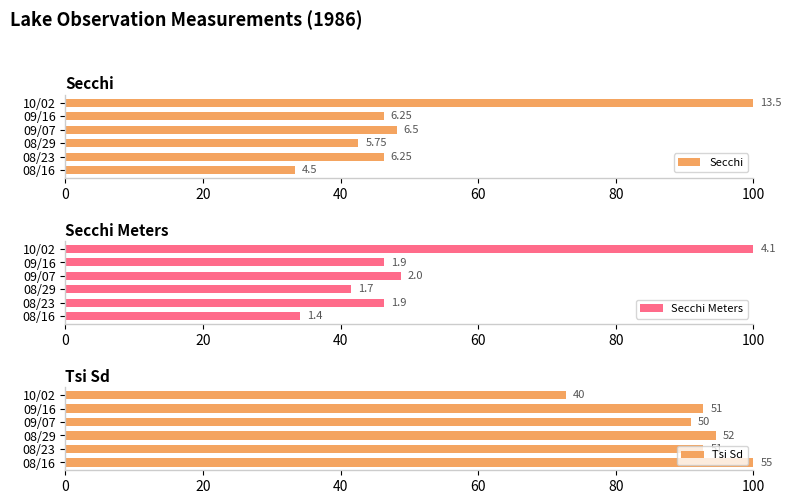

Which has a higher value, 10/02 or 09/16?

10/02